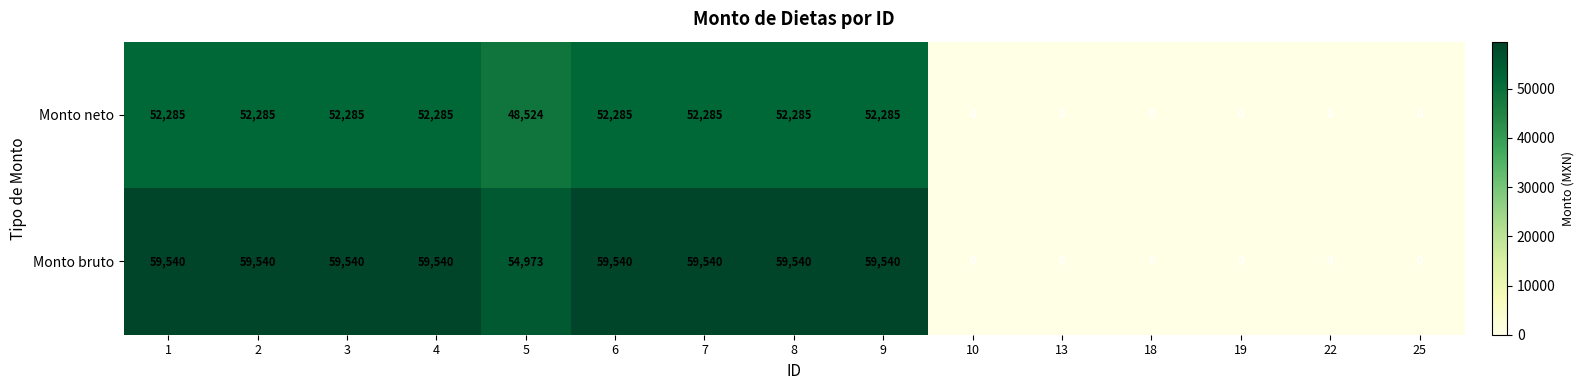

At how many categories does at least one series exceed 36954?

9